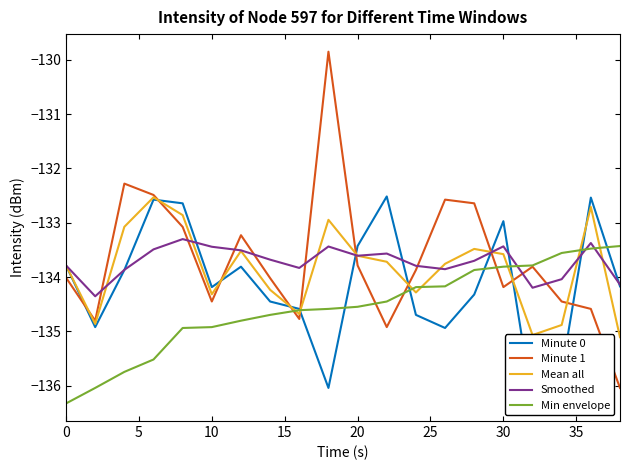

After their last crossing, which series has the higher values: Smoothed or Min envelope?

Min envelope